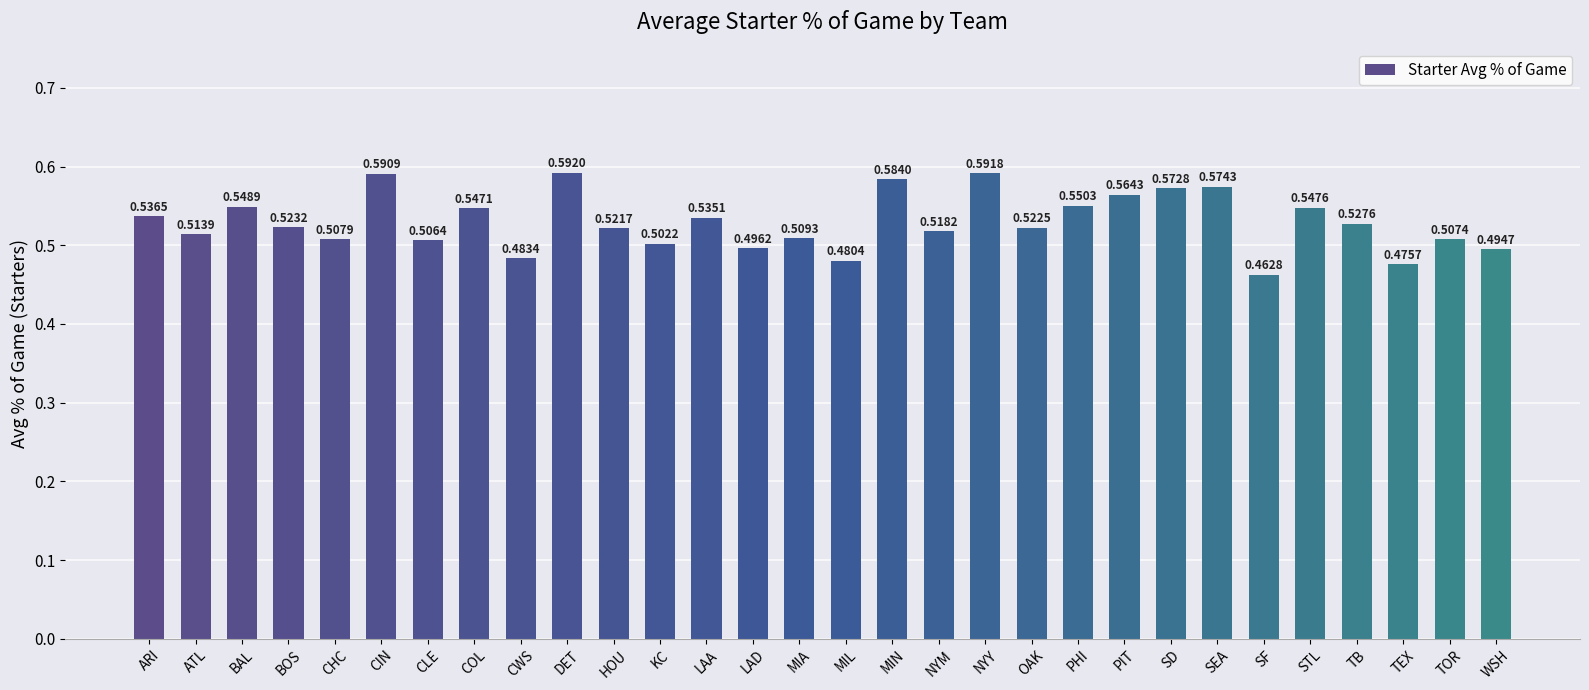

What is the change in value from ATL to SF?

-0.1